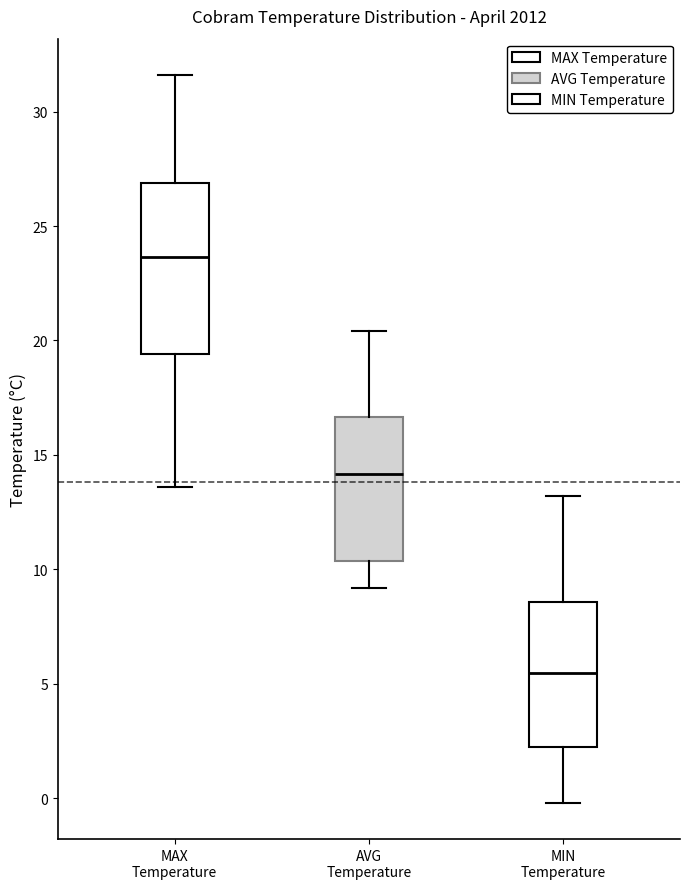

Reading left to right, read every box against the y-axis: the position of its median line, the range the box covers, and the ends of its whiskers. The values are not printed on the chart, so give them approximately, as read against the axis.

MAX Temperature: median 23.5, box 19.5 to 27.0, whiskers 13.5 to 31.5
AVG Temperature: median 14.0, box 10.5 to 16.5, whiskers 9.0 to 20.5
MIN Temperature: median 5.5, box 2.0 to 8.5, whiskers 0.0 to 13.0